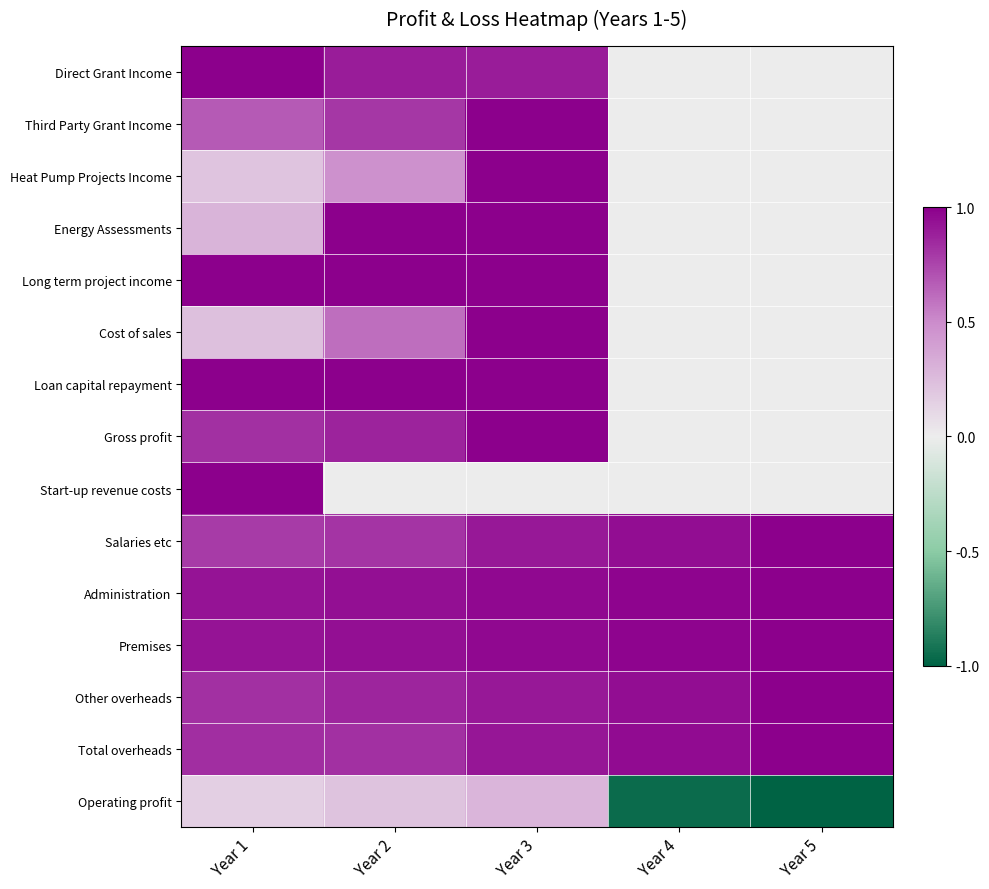

Which category has the highest value across all series?

Year 1